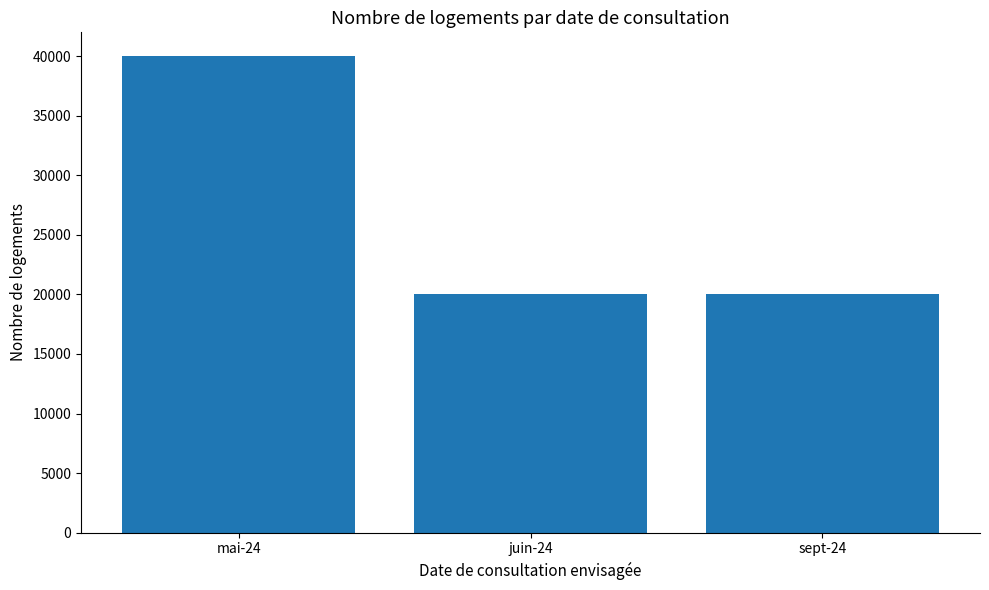

Reading left to right, extract all data points from this chart.

40000	20000	20000